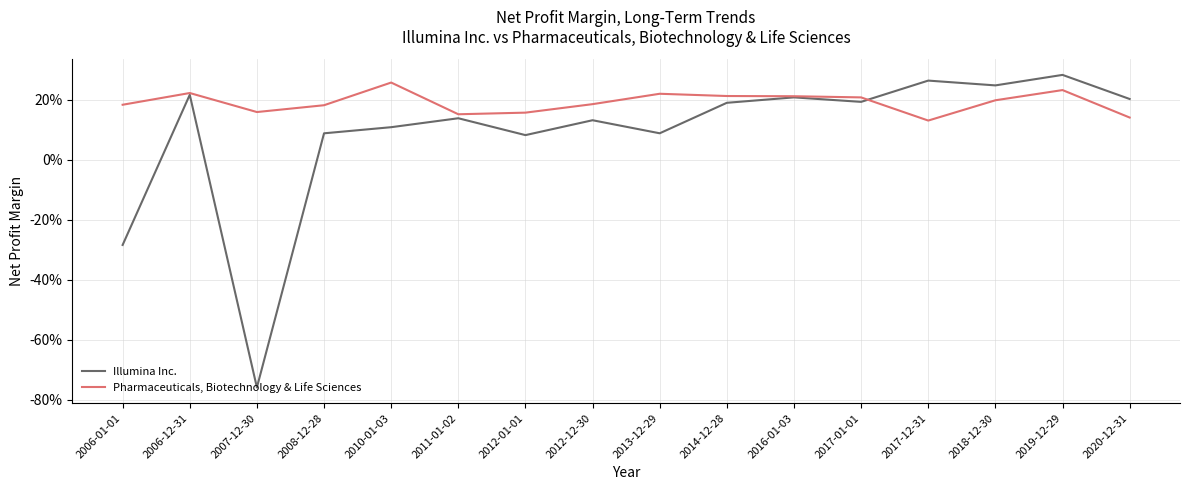

Which category has the highest value across all series?

2019-12-29